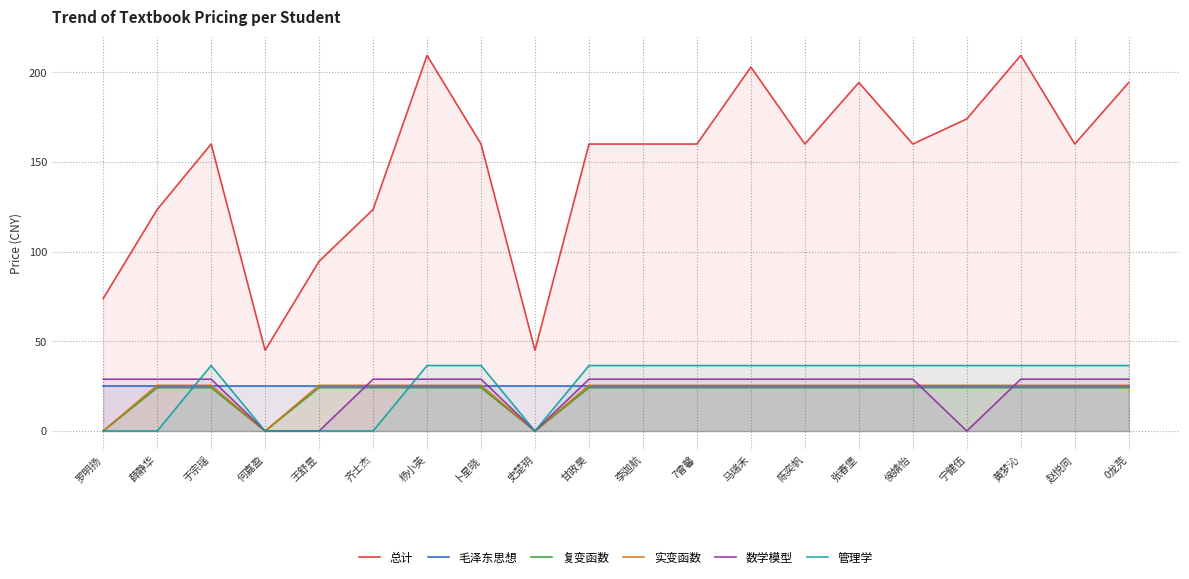

How many values in the 管理学 series are below 36?

6